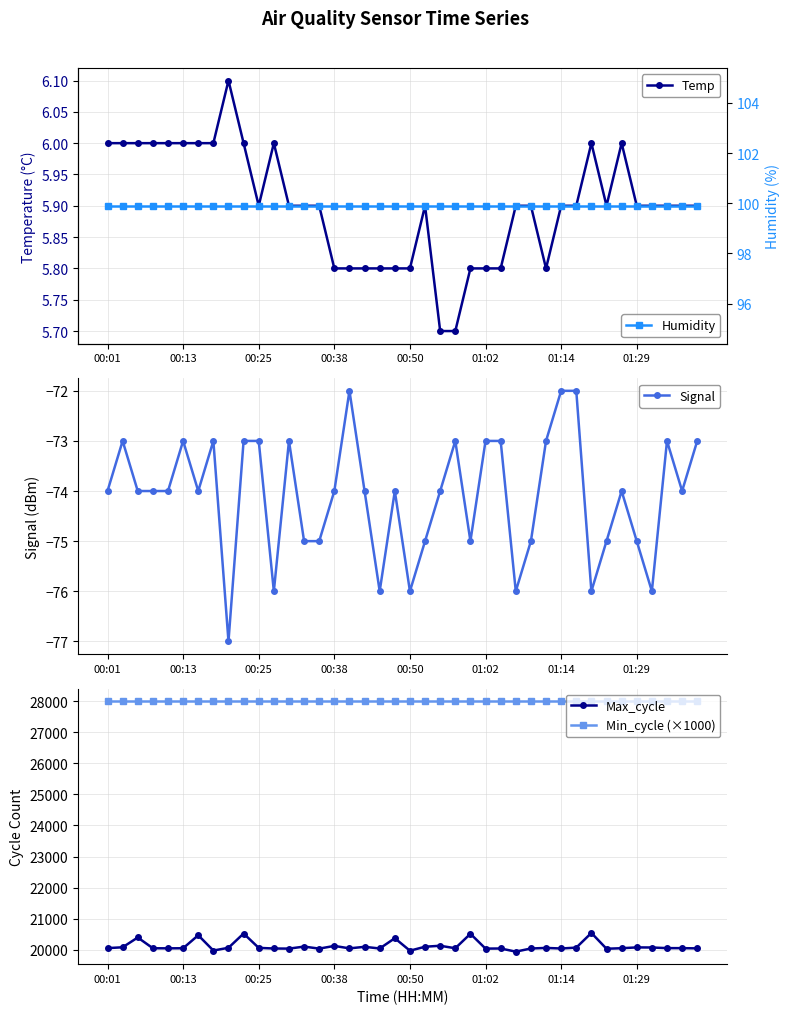

True or false: Min_cycle (×1000) and Humidity intersect in this chart.

False